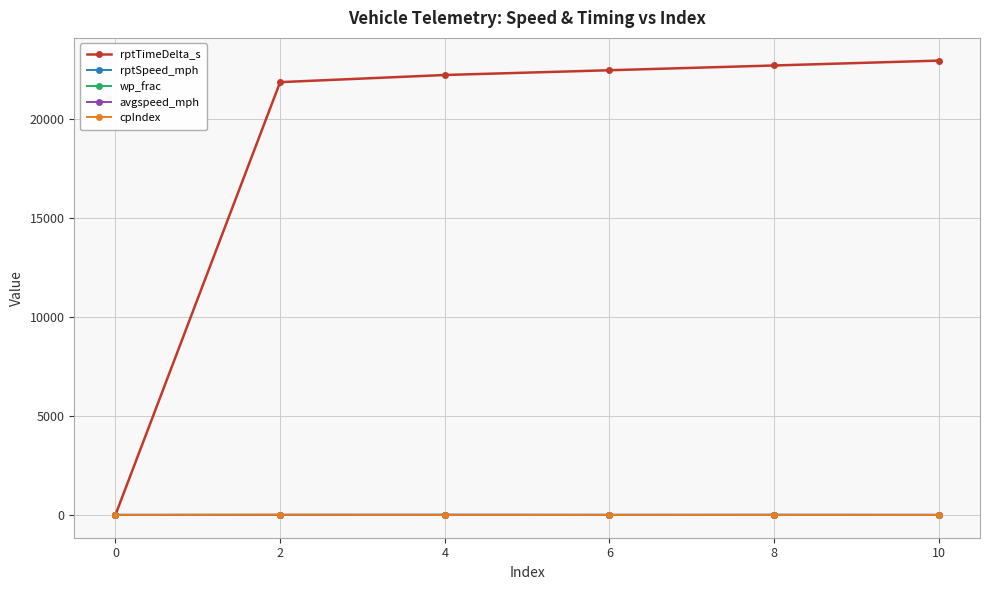

Which series has the largest total across all categories?

rptTimeDelta_s